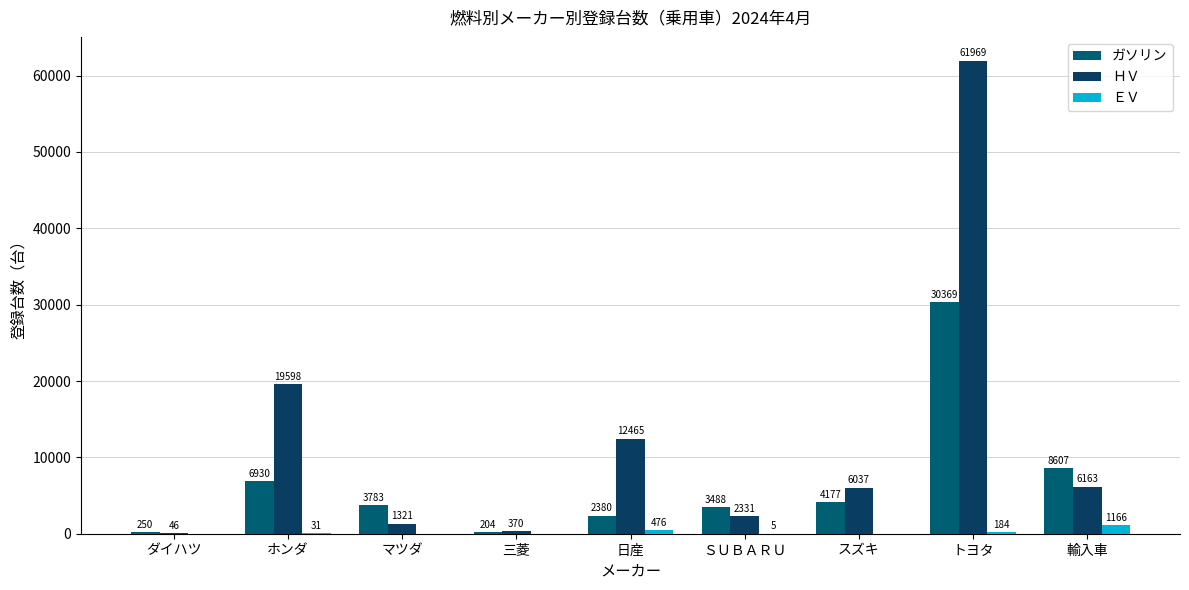

Reading right to left, what are all the values shown in this chart?

ガソリン: 輸入車=8607	トヨタ=30369	スズキ=4177	ＳＵＢＡＲＵ=3488	日産=2380	三菱=204	マツダ=3783	ホンダ=6930	ダイハツ=250
ＨＶ: 輸入車=6163	トヨタ=61969	スズキ=6037	ＳＵＢＡＲＵ=2331	日産=12465	三菱=370	マツダ=1321	ホンダ=19598	ダイハツ=46
ＥＶ: 輸入車=1166	トヨタ=184	スズキ=0	ＳＵＢＡＲＵ=5	日産=476	三菱=0	マツダ=0	ホンダ=31	ダイハツ=0